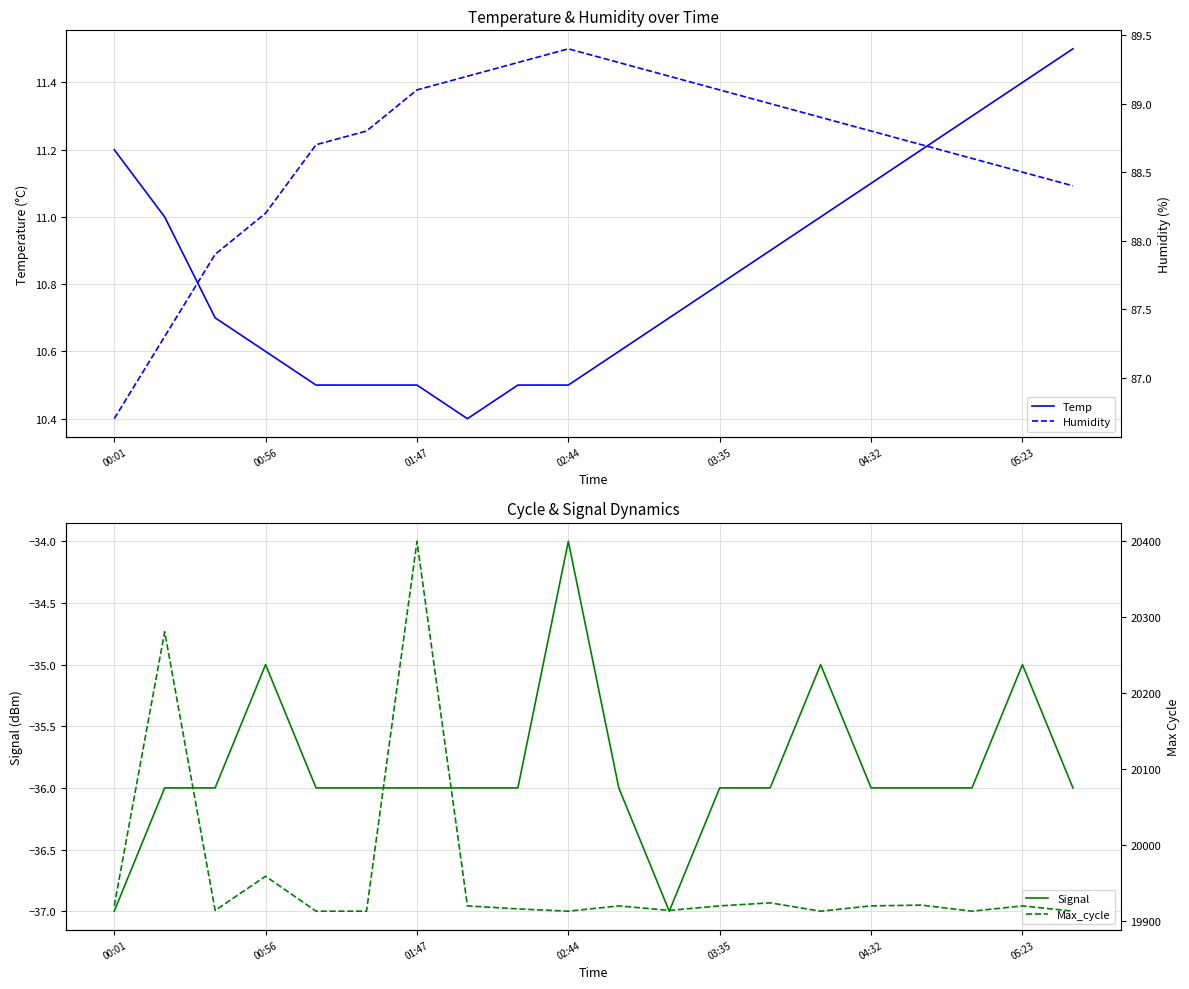

Is the value of Temp at 19 greater than the value of Signal at 19?

Yes